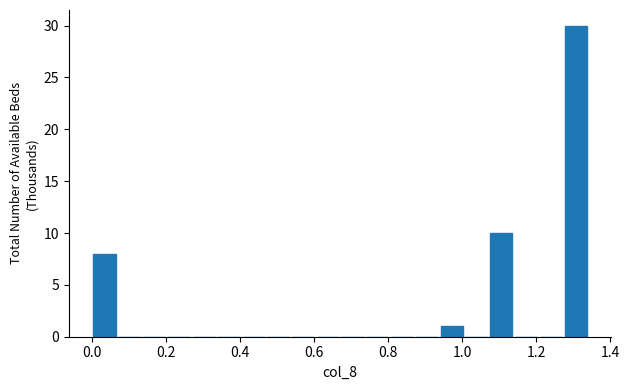

Read against the x-axis, roughly where is the centre of the tallest bar?

1.30